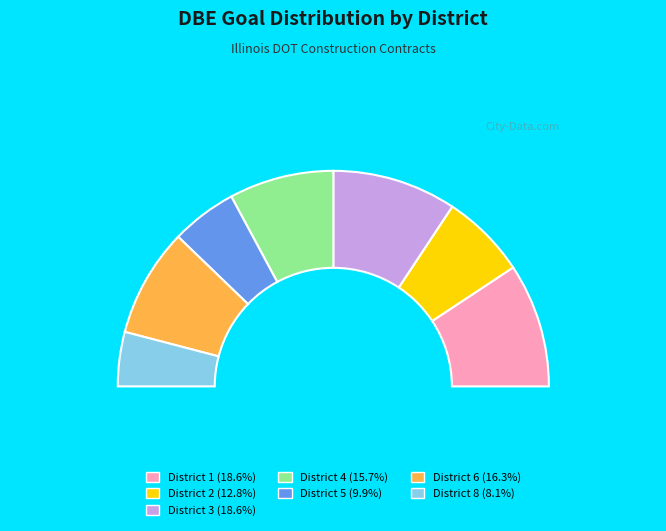

To the nearest percent, what percentage of the pie is District 8?

8%